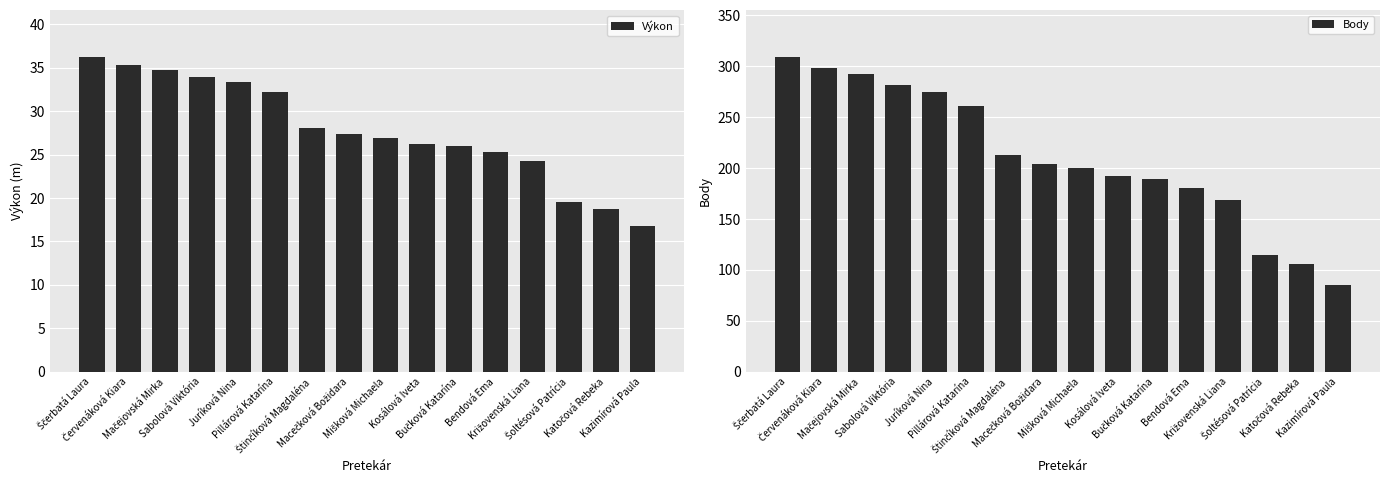

What is the value of the Body bar at the 7th from the left?

213